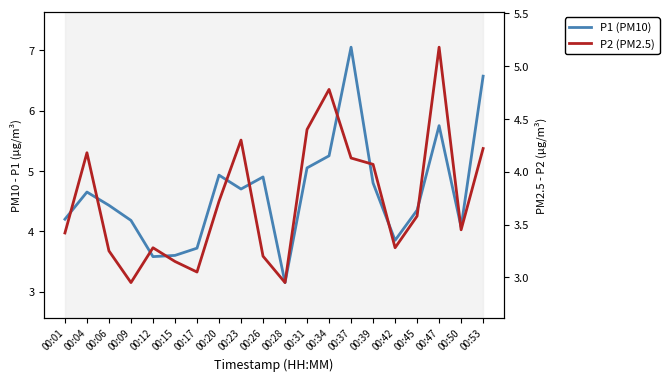

What is the total value across all series at 00:31?

9.4